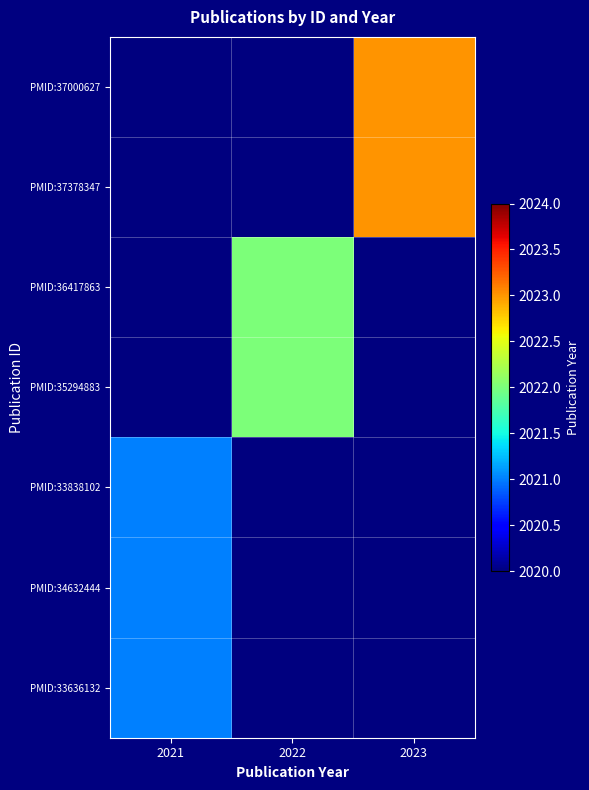

How many series are shown in this chart?

7